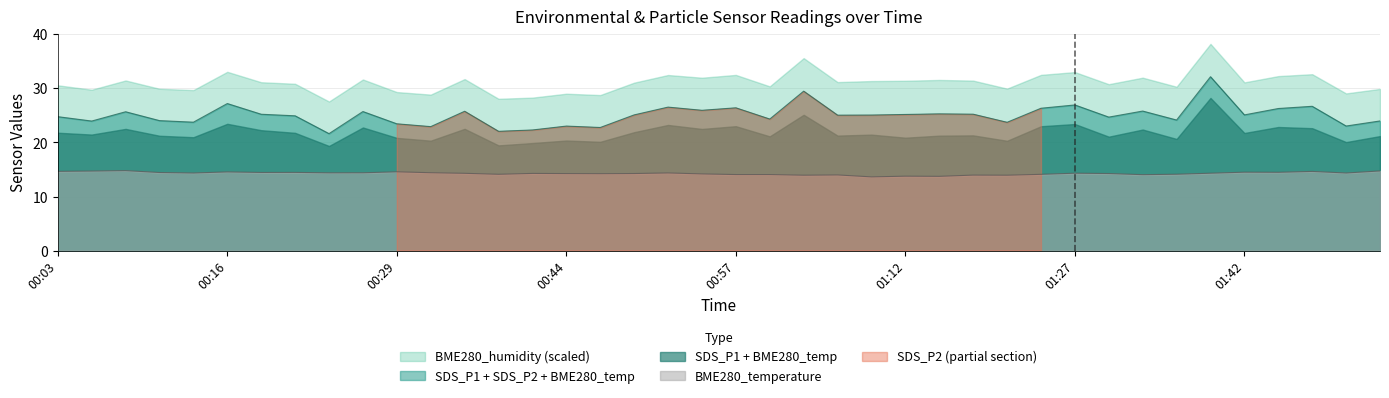

True or false: BME280_temperature and SDS_P1 + SDS_P2 + BME280_temp cross at least once.

False